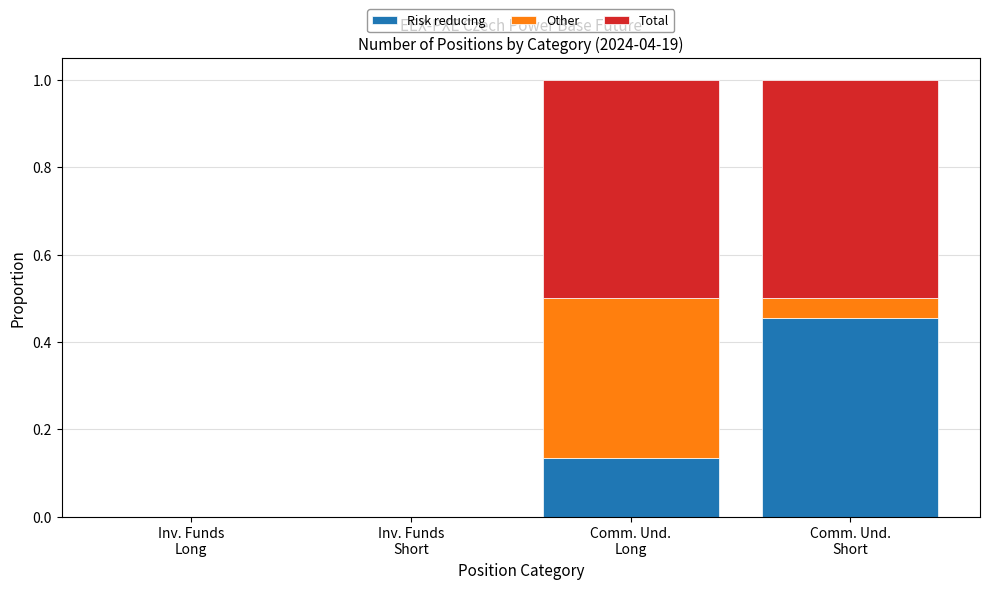

How many data points does each series have?

4